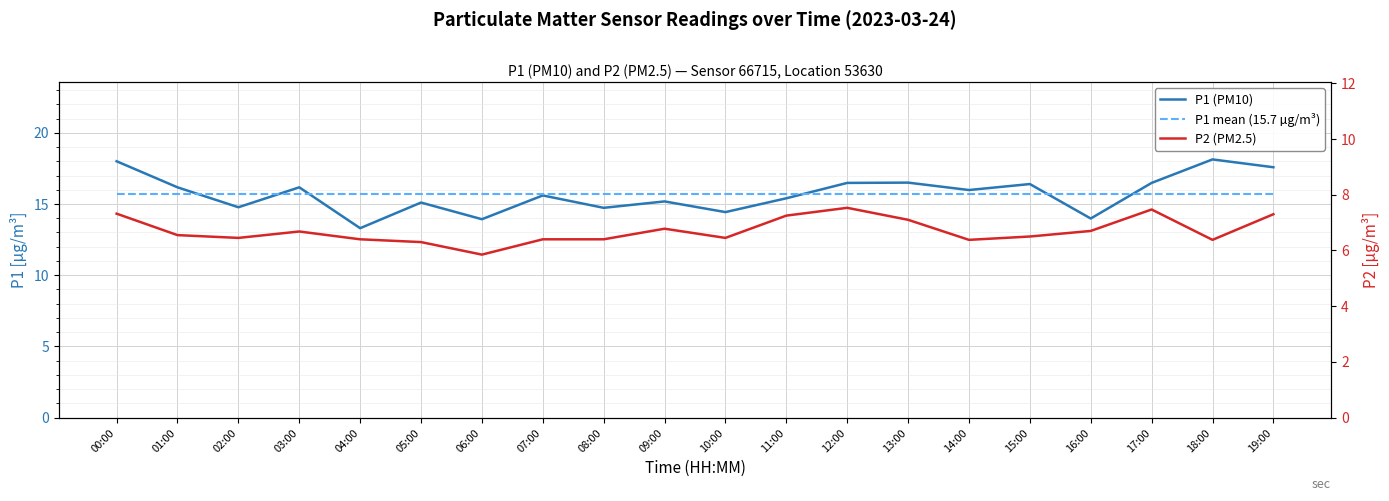

Between 06:00 and 08:00, which series saw the biggest shift?

P1 (PM10)